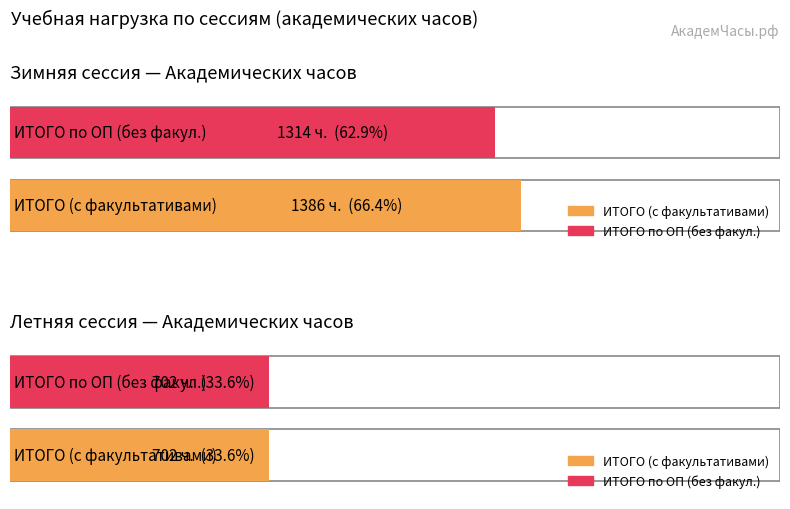

Reading left to right, what are all the values shown in this chart?

Winter session (Всего): 1386	1314
Summer session (Всего): 702	702